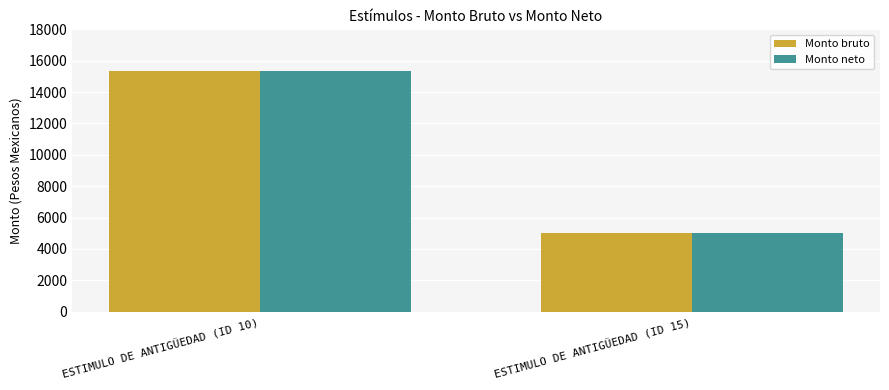

At which label is Monto neto closest to 10181?

ESTIMULO DE ANTIGÜEDAD (ID 15)